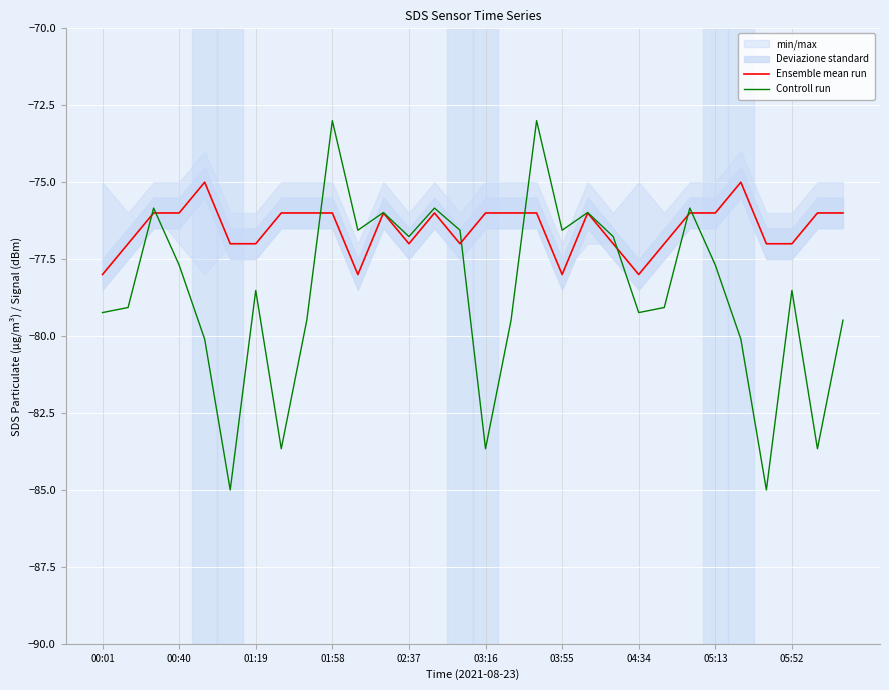

Is it true that Ensemble mean run equals -78.0 at 04:34?

True